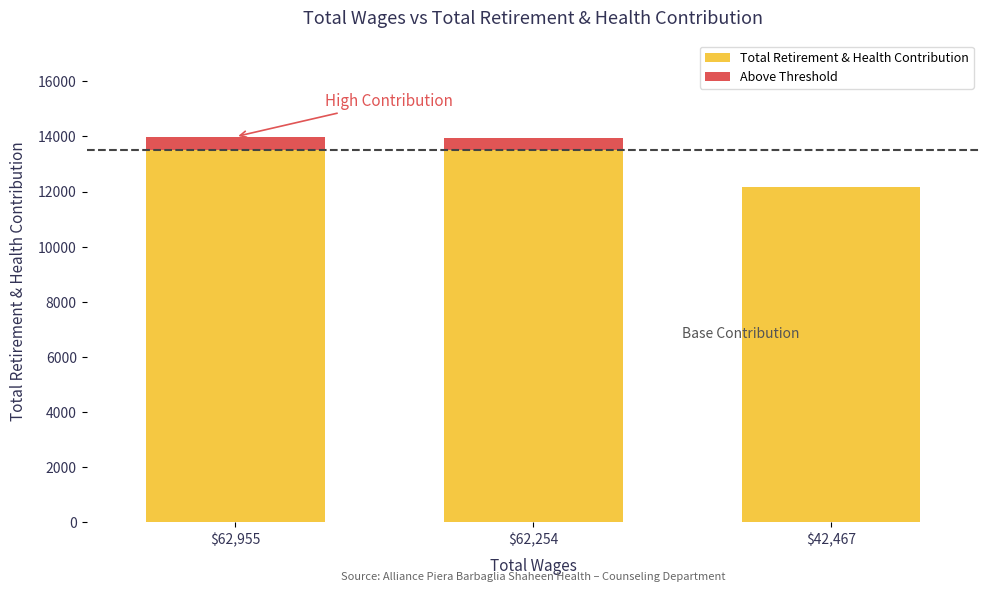

What is the highest value of the Total Retirement & Health Contribution series?

13500